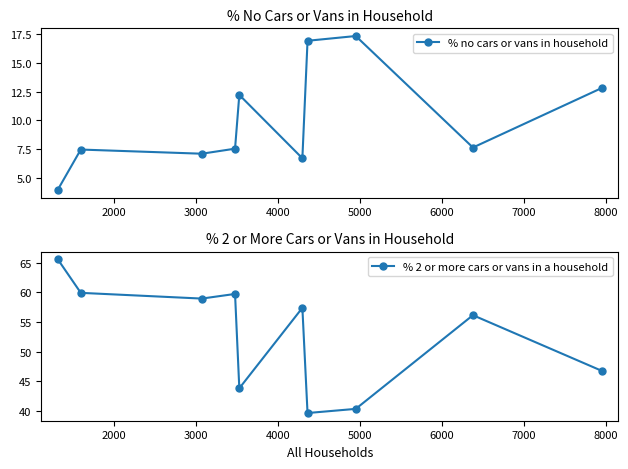

What is the value of the % no cars or vans in household point at the 4th from the left?

7.5